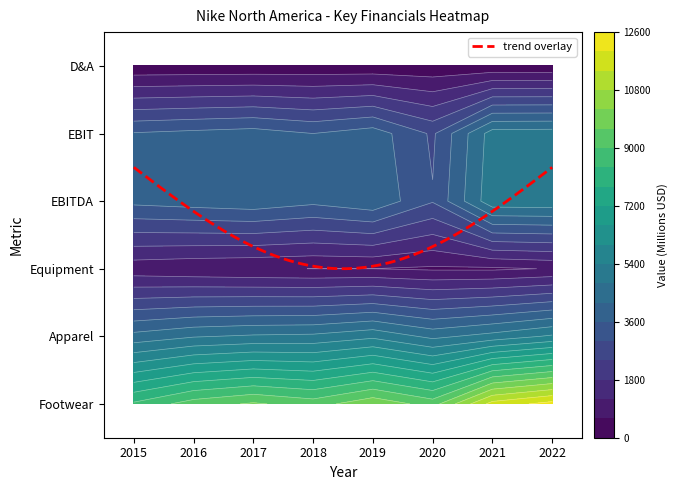

Which category has the highest value in the Equipment series?

2015